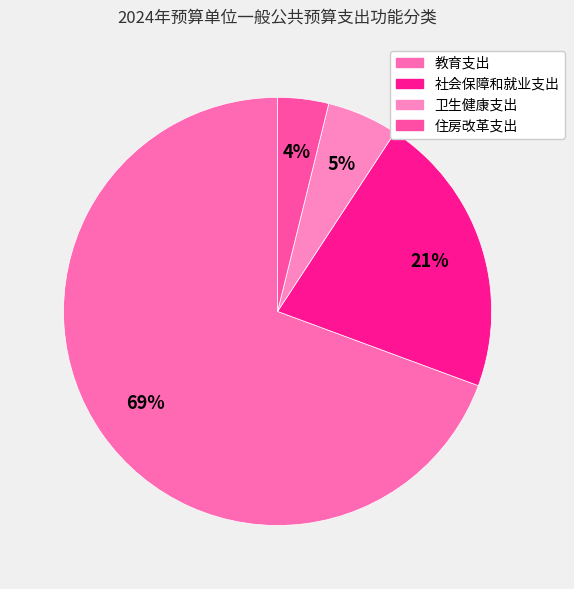

Do 教育支出 and 社会保障和就业支出 together represent more than half of the pie?

Yes